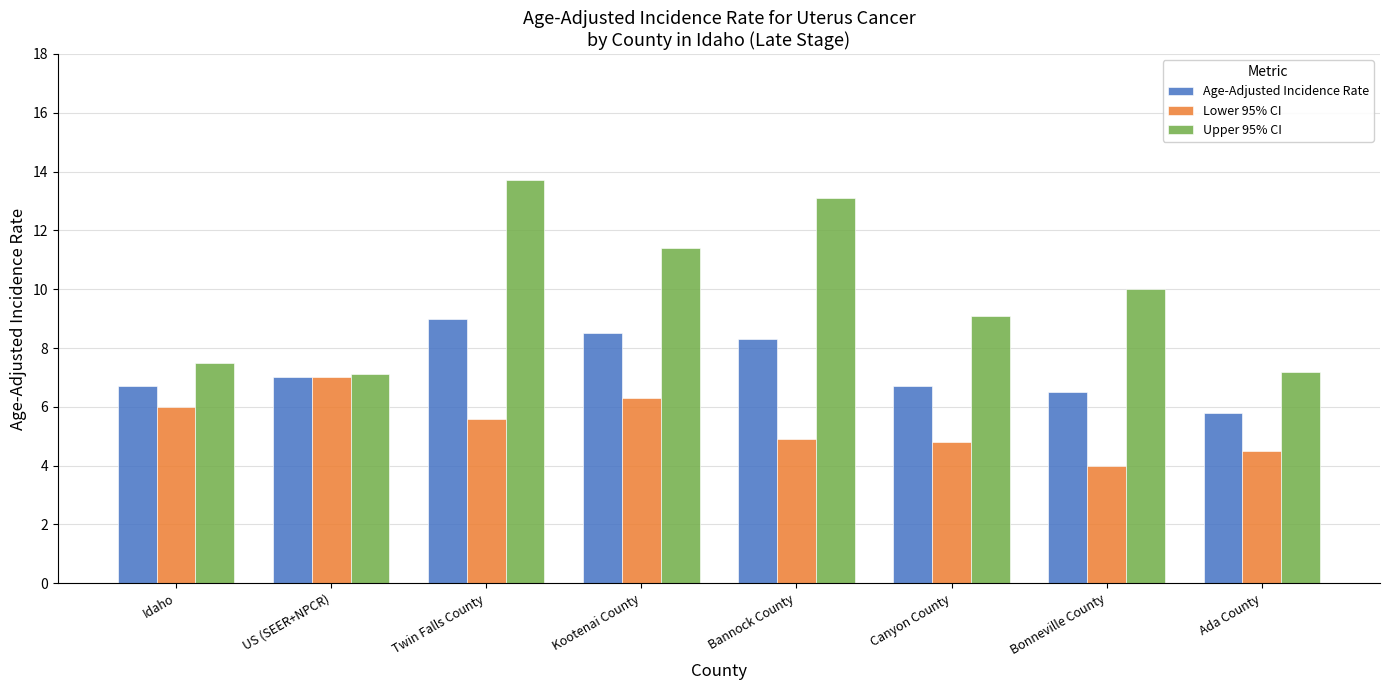

Reading left to right, what are all the values shown in this chart?

Age-Adjusted Incidence Rate: Idaho=6.7	US (SEER+NPCR)=7.0	Twin Falls County=9.0	Kootenai County=8.5	Bannock County=8.3	Canyon County=6.7	Bonneville County=6.5	Ada County=5.8
Lower 95% CI: Idaho=6.0	US (SEER+NPCR)=7.0	Twin Falls County=5.6	Kootenai County=6.3	Bannock County=4.9	Canyon County=4.8	Bonneville County=4.0	Ada County=4.5
Upper 95% CI: Idaho=7.5	US (SEER+NPCR)=7.1	Twin Falls County=13.7	Kootenai County=11.4	Bannock County=13.1	Canyon County=9.1	Bonneville County=10.0	Ada County=7.2